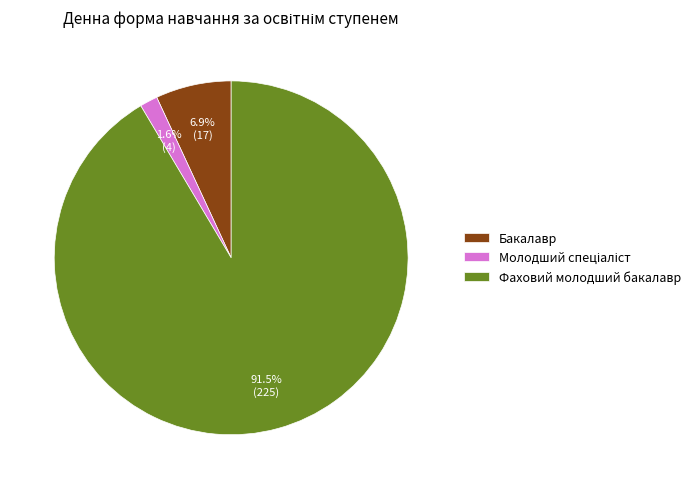

To the nearest percent, what is the average slice percentage?

33%